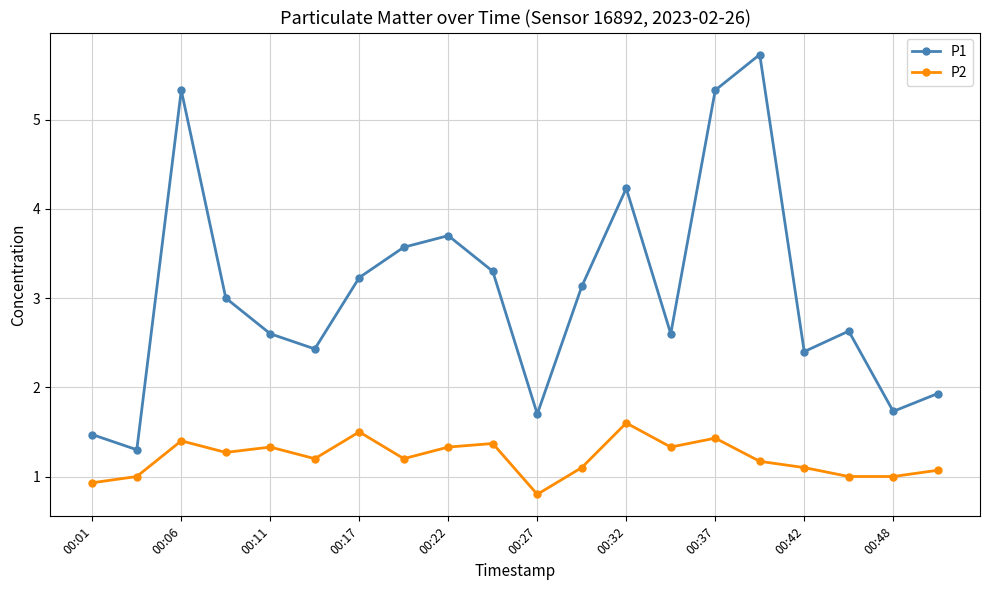

Rank the series by their average value, from highest to lowest.

P1, P2